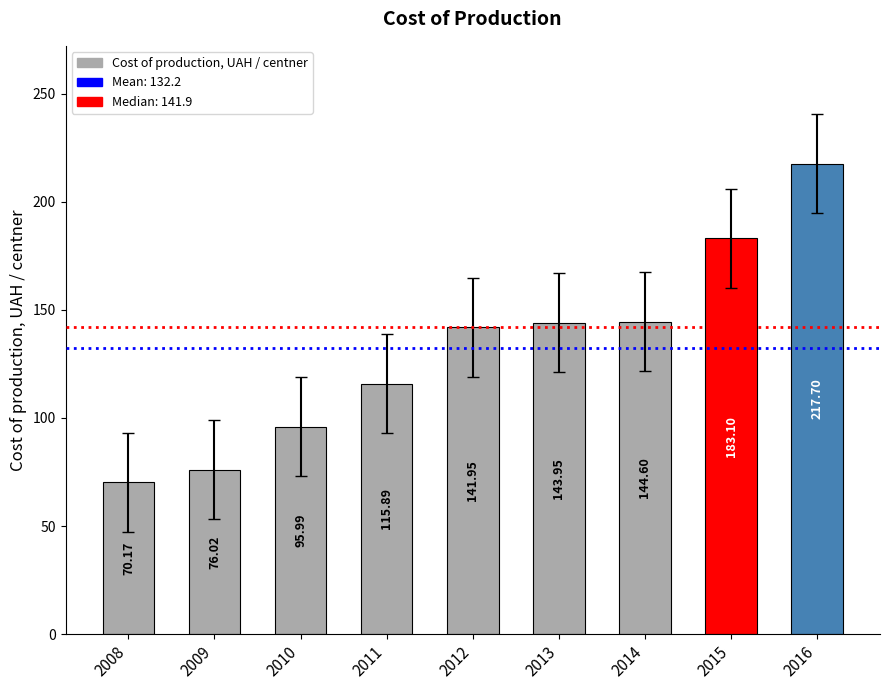

What is the change in value from 2009 to 2013?

+67.9